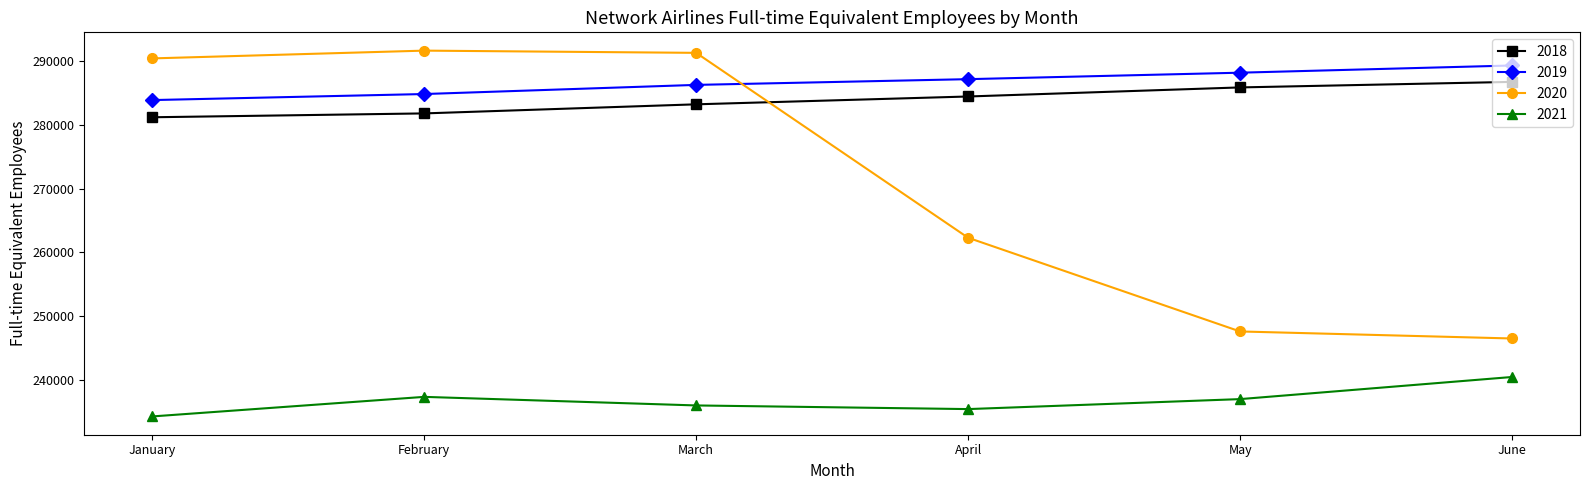

Reading right to left, what are all the values shown in this chart?

2018: 286670	285804	284386	283162	281741	281138
2019: 289233	288107	287095	286199	284770	283825
2020: 246550	247649	262300	291209	291557	290341
2021: 240529	237071	235511	236081	237422	234363